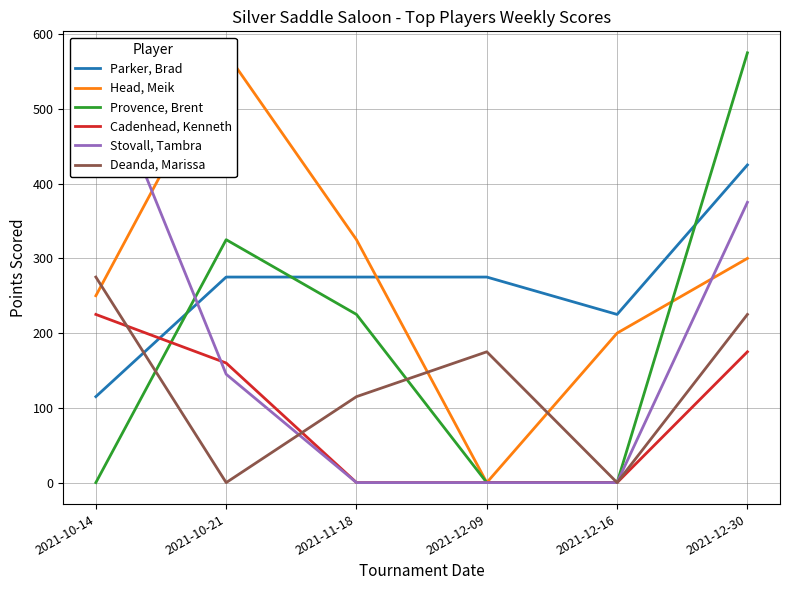

In Deanda, Marissa, how many points are higher than both neighbors (excluding endpoints)?

1